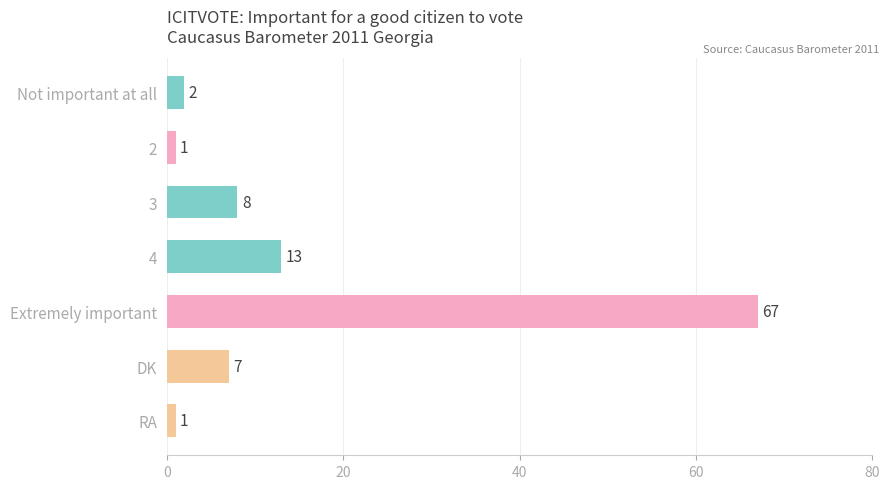

What position from the top is RA?

7